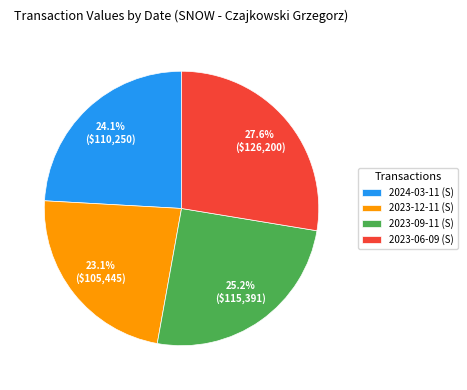

How many segments does this pie chart have?

4